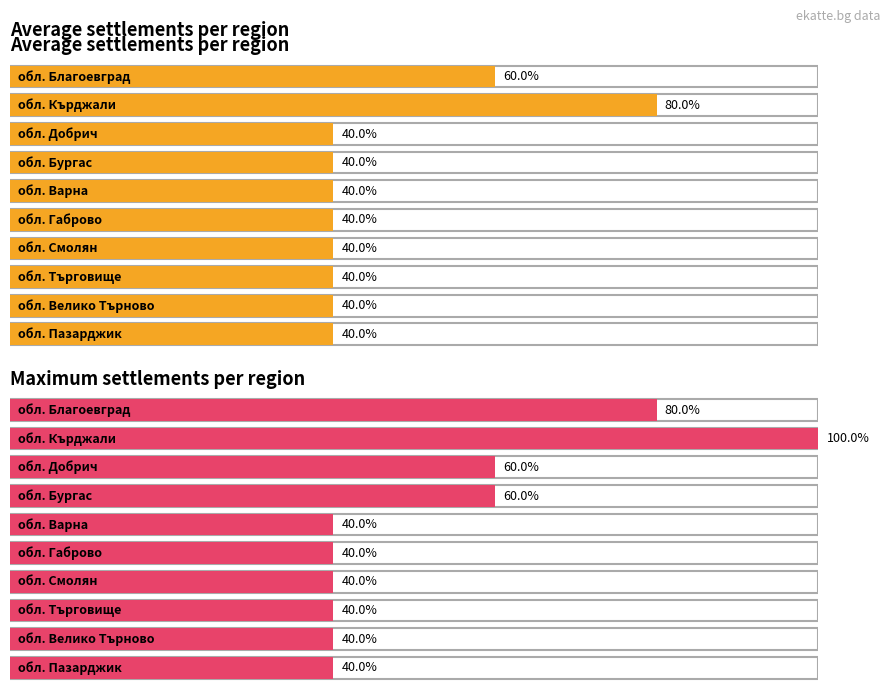

What is the value of the 2nd bar from the left?

1